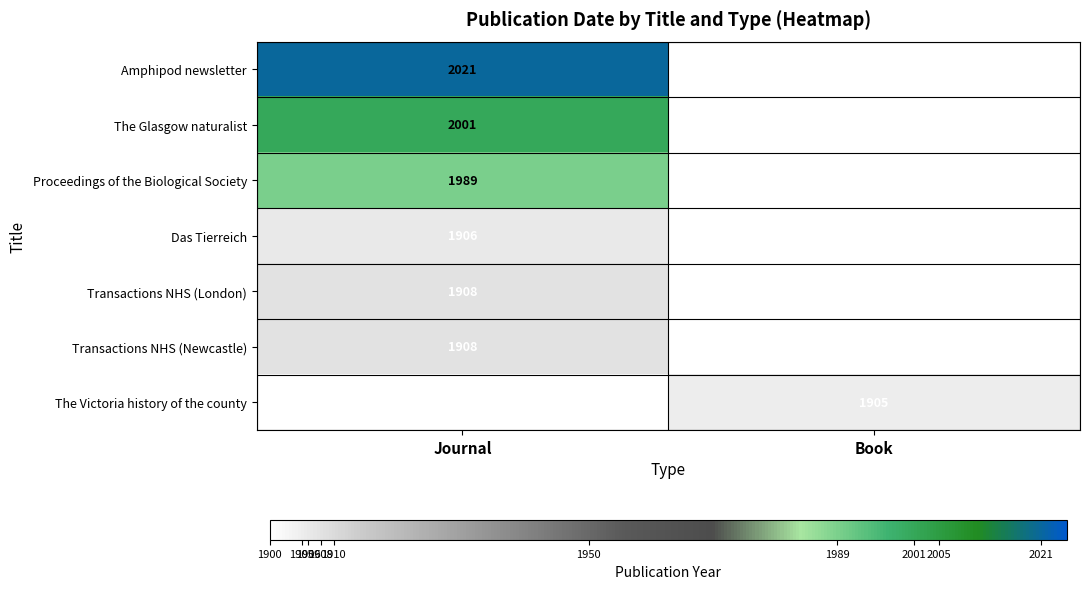

True or false: Transactions NHS (London) has a value of 1908 at Journal.

True